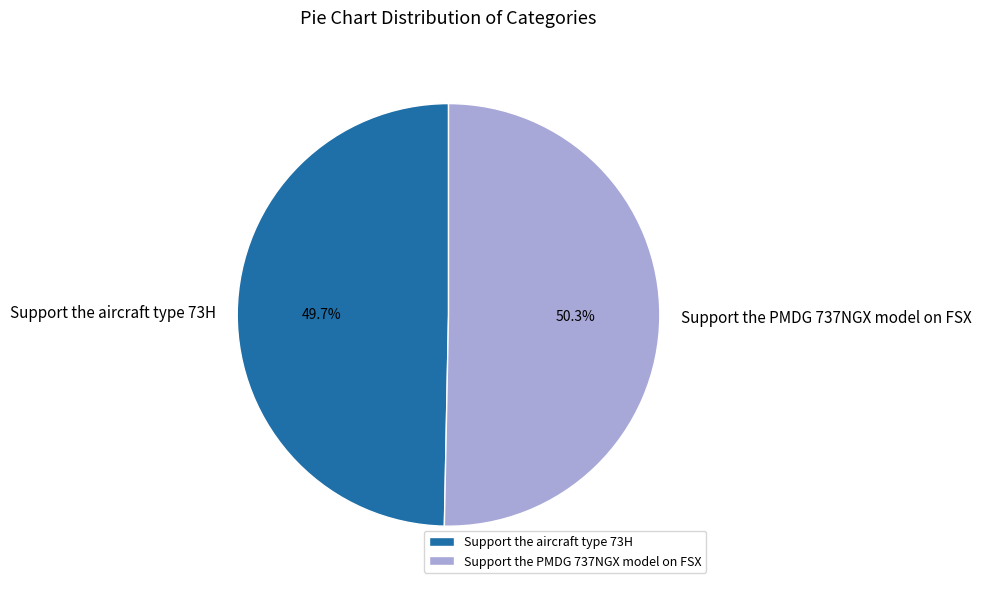

Which category has the smallest portion of the pie?

Support the aircraft type 73H